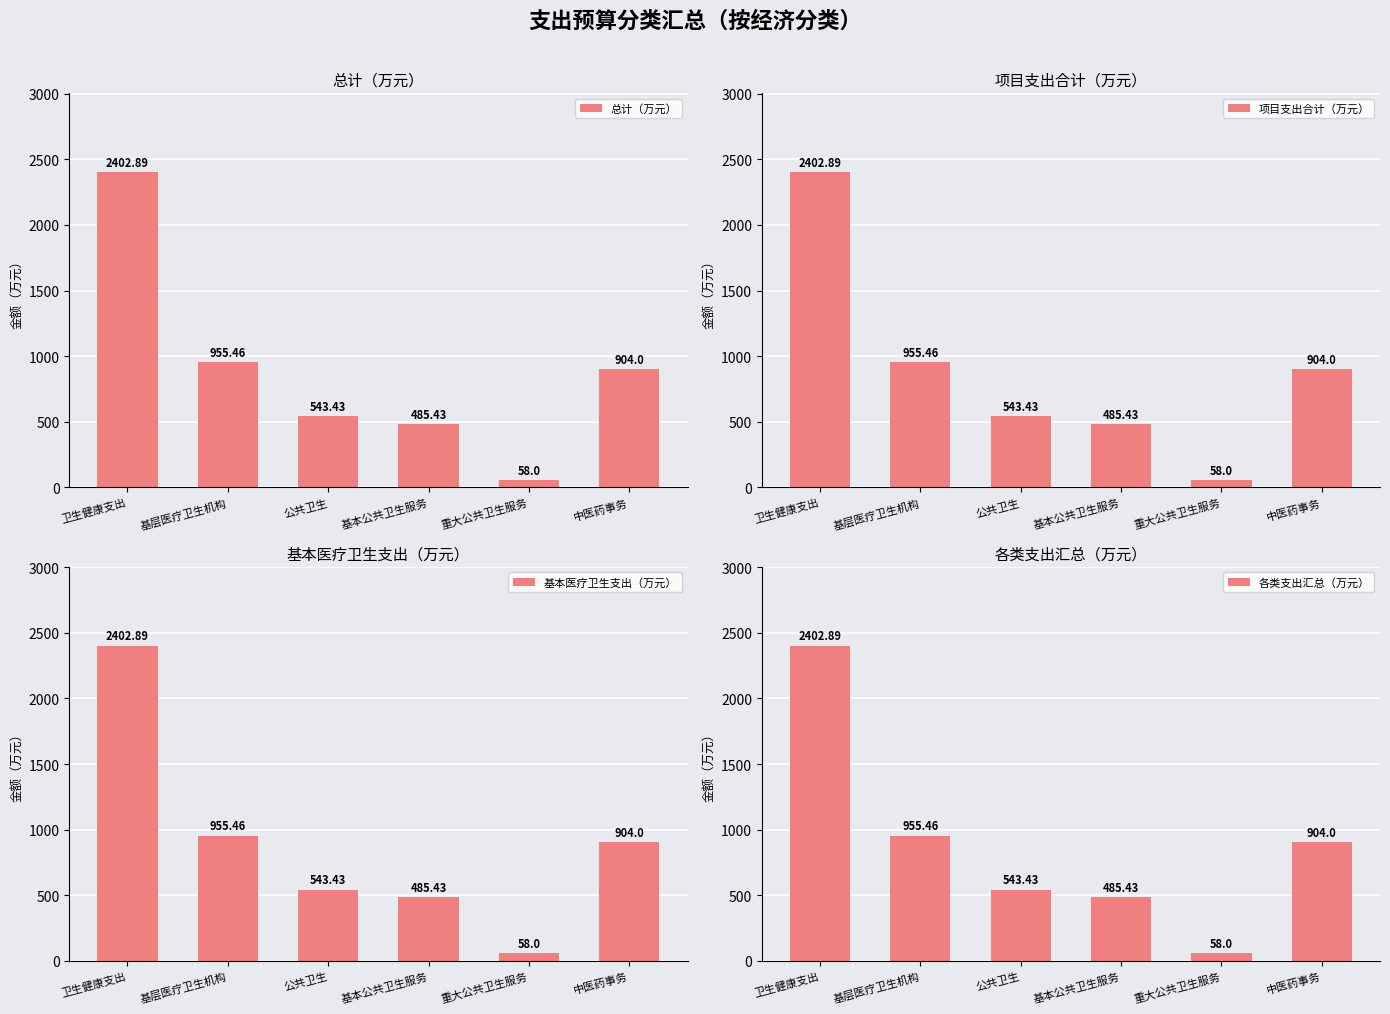

What position from the right is 公共卫生?

4